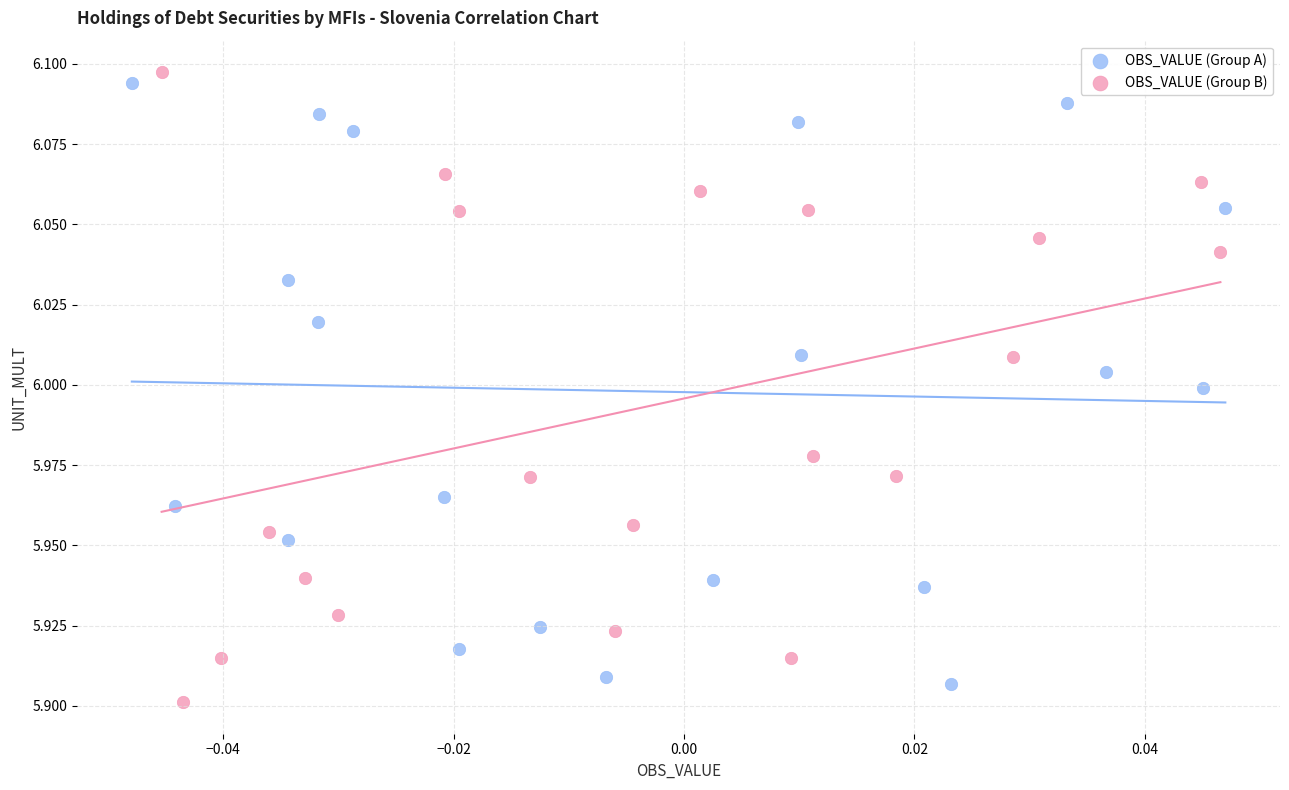

Which series contains the lowest Y value?

OBS_VALUE (Group B)